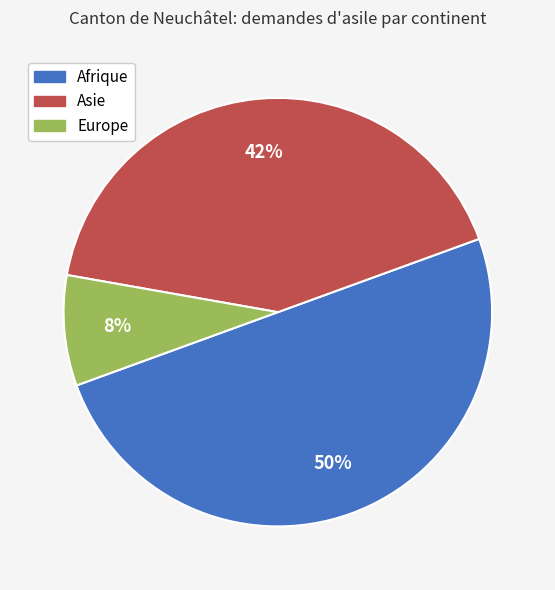

Which has a higher value, Europe or Asie?

Asie